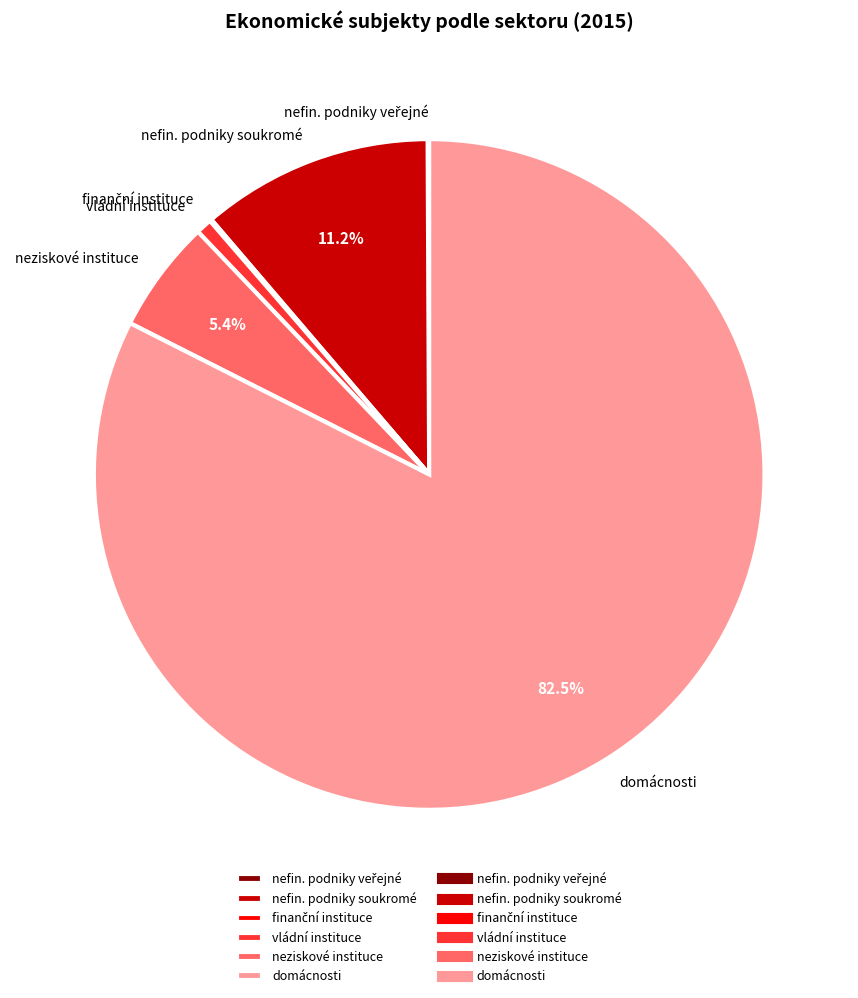

What is the ratio of the value at nefin. podniky soukromé to the value at vládní instituce?

14.6